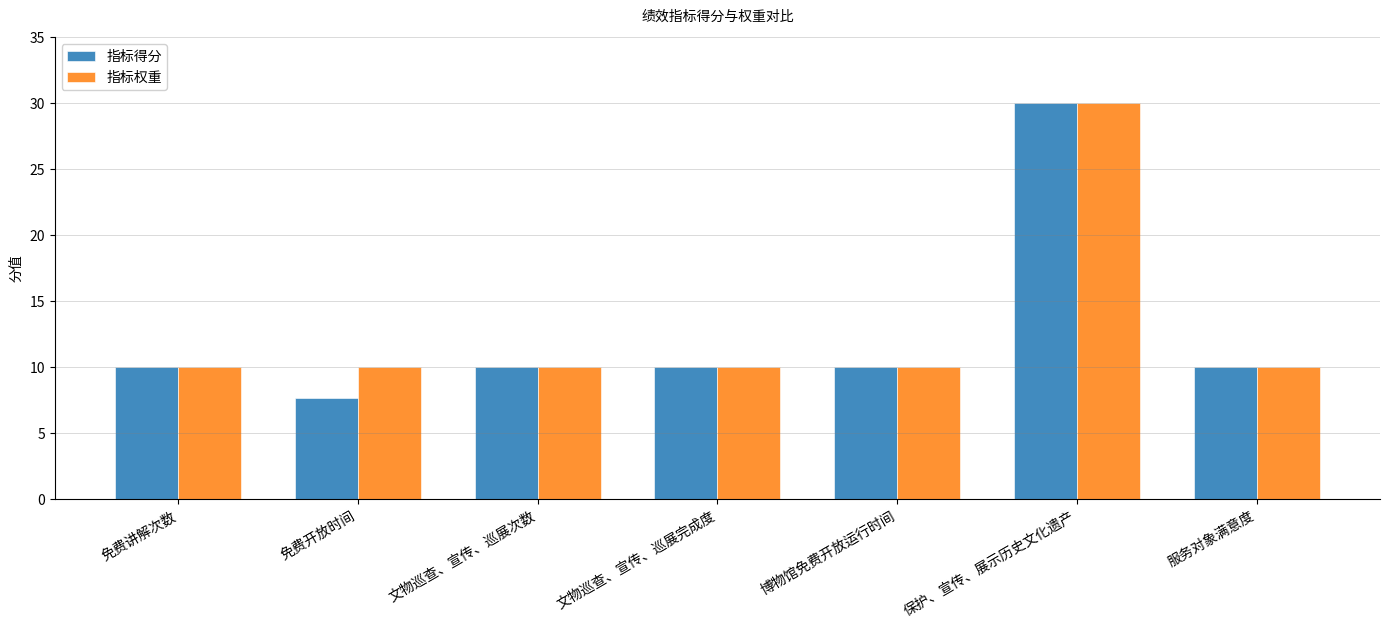

What is the label of the 5th bar from the left?

博物馆免费开放运行时间